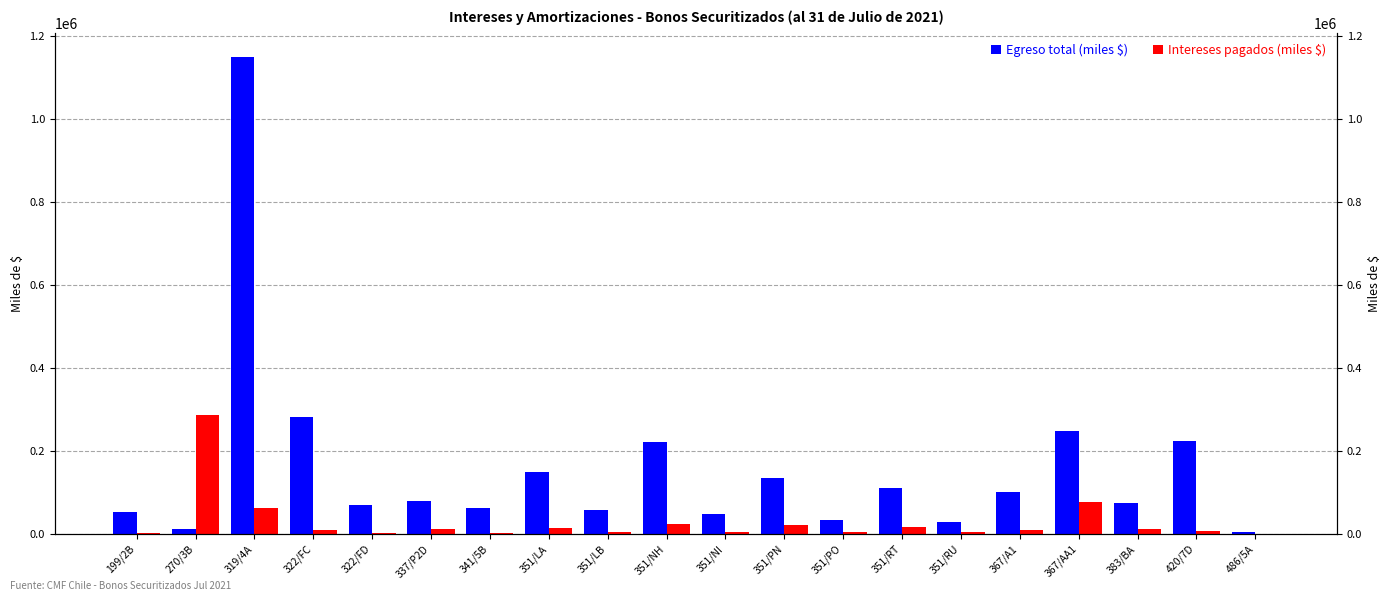

List the labels in order of Egreso total (miles $) value, smallest first.

486/5A, 270/3B, 351/RU, 351/PO, 351/NI, 199/2B, 351/LB, 341/5B, 322/FD, 383/BA, 337/P2D, 367/A1, 351/RT, 351/PN, 351/LA, 351/NH, 420/7D, 367/AA1, 322/FC, 319/4A